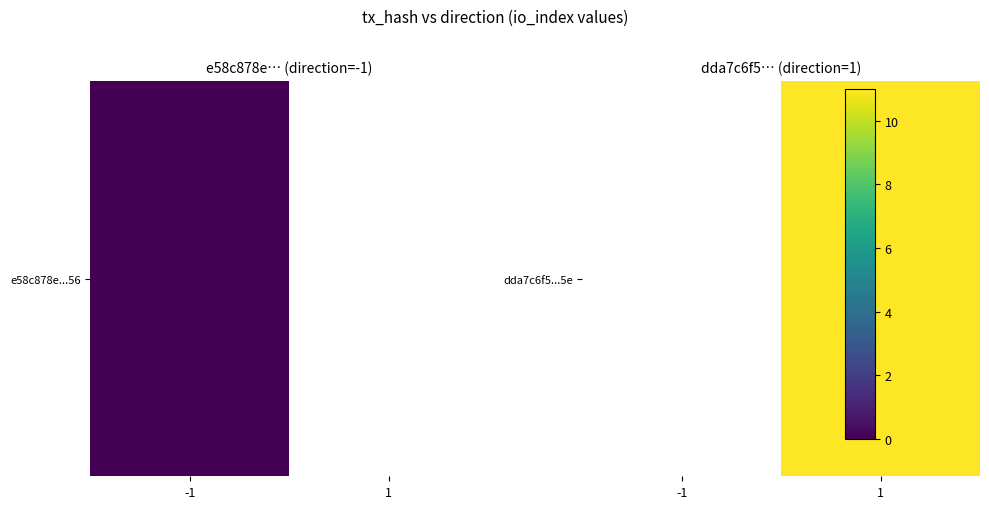

Count the number of categories in the chart.

2